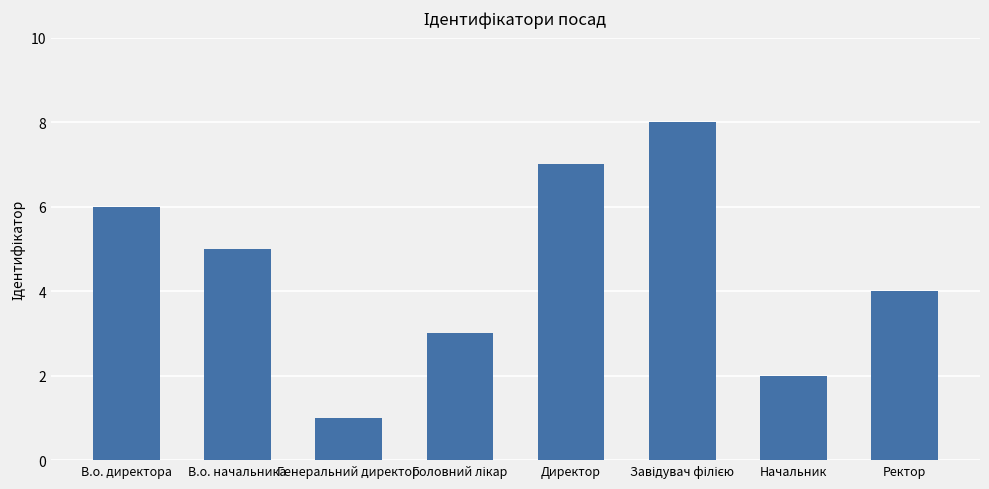

How many values are below 5?

4